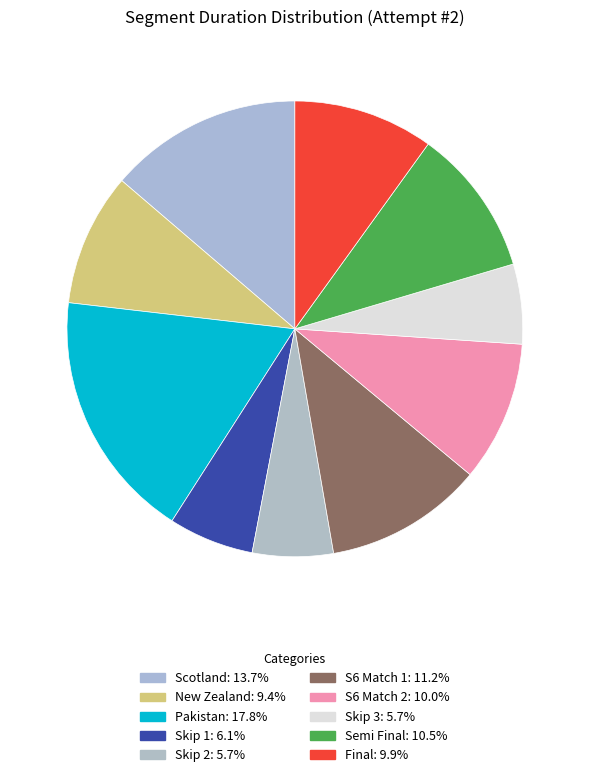

What is the total percentage of Scotland and Pakistan?

31.5%